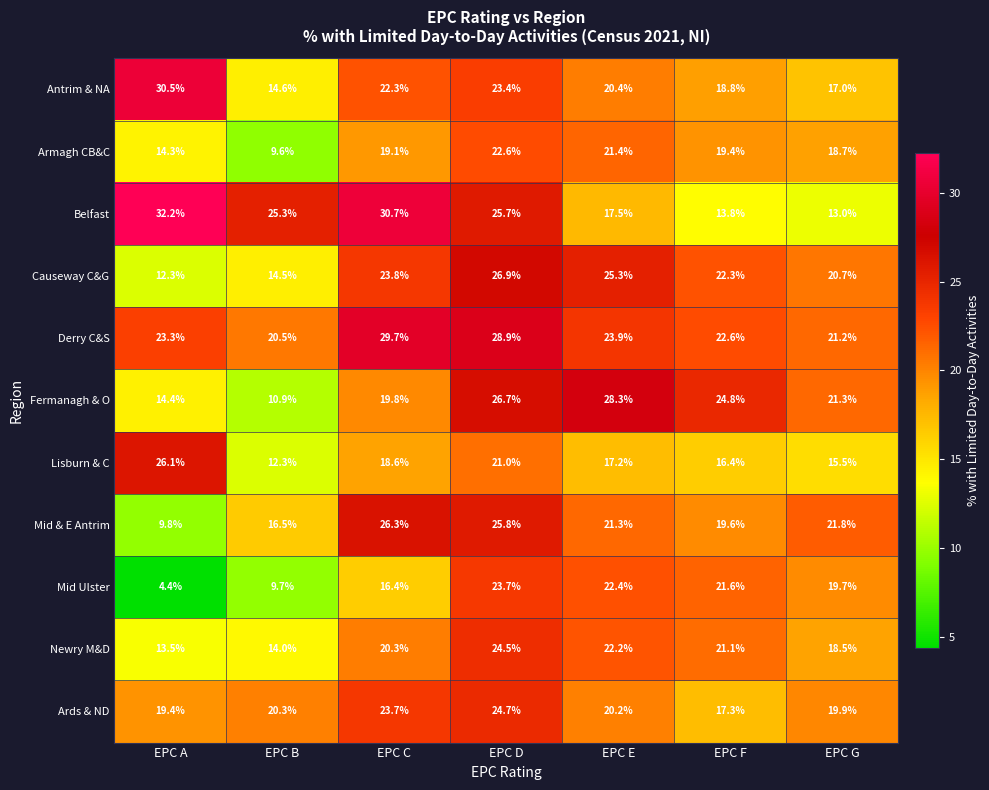

At which category is the sum across all series the highest?

EPC D